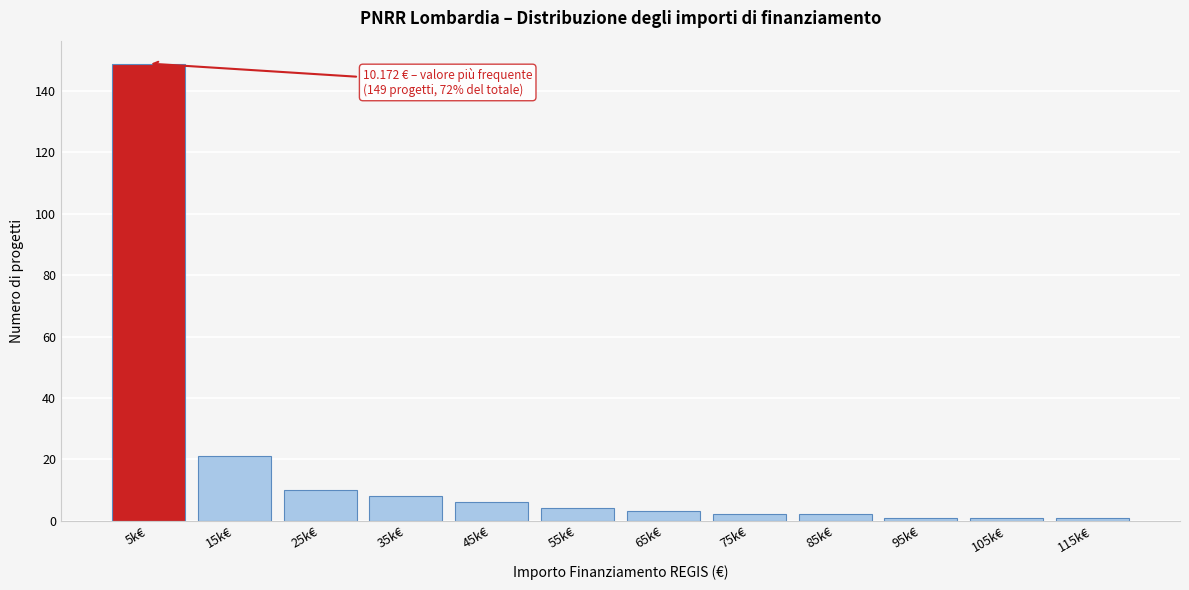

Reading left to right, transcribe all the data shown in this chart.

5k€=149	15k€=21	25k€=10	35k€=8	45k€=6	55k€=4	65k€=3	75k€=2	85k€=2	95k€=1	105k€=1	115k€=1